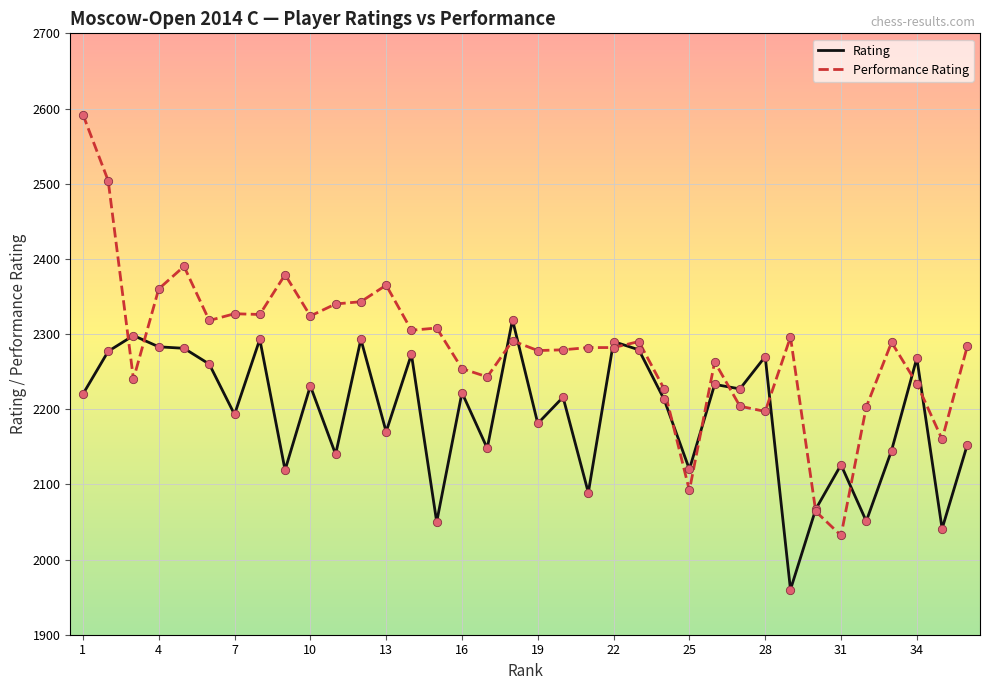

Which series has the largest total across all categories?

Performance Rating